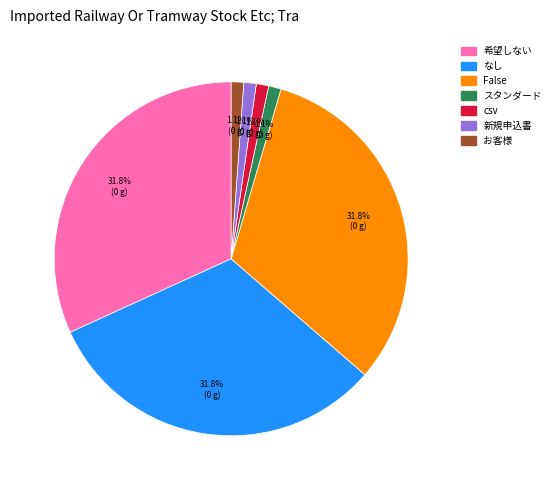

Is it true that csv is 1% of the pie?

True